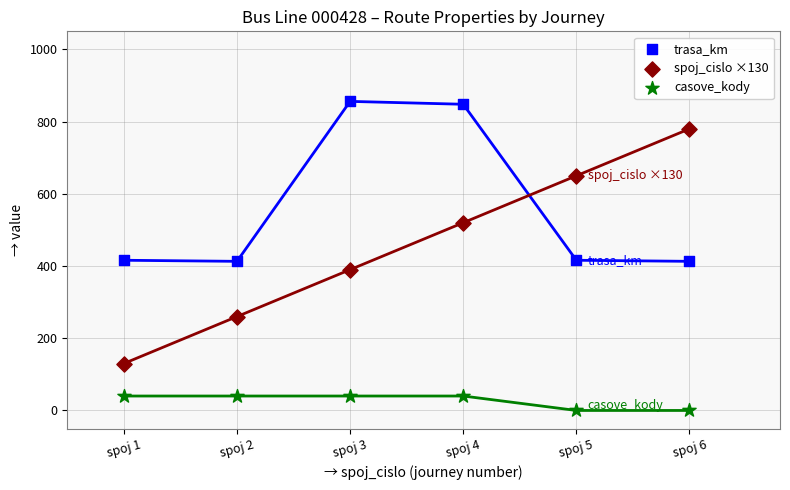

Which series has the widest spread of Y values?

spoj_cislo ×130